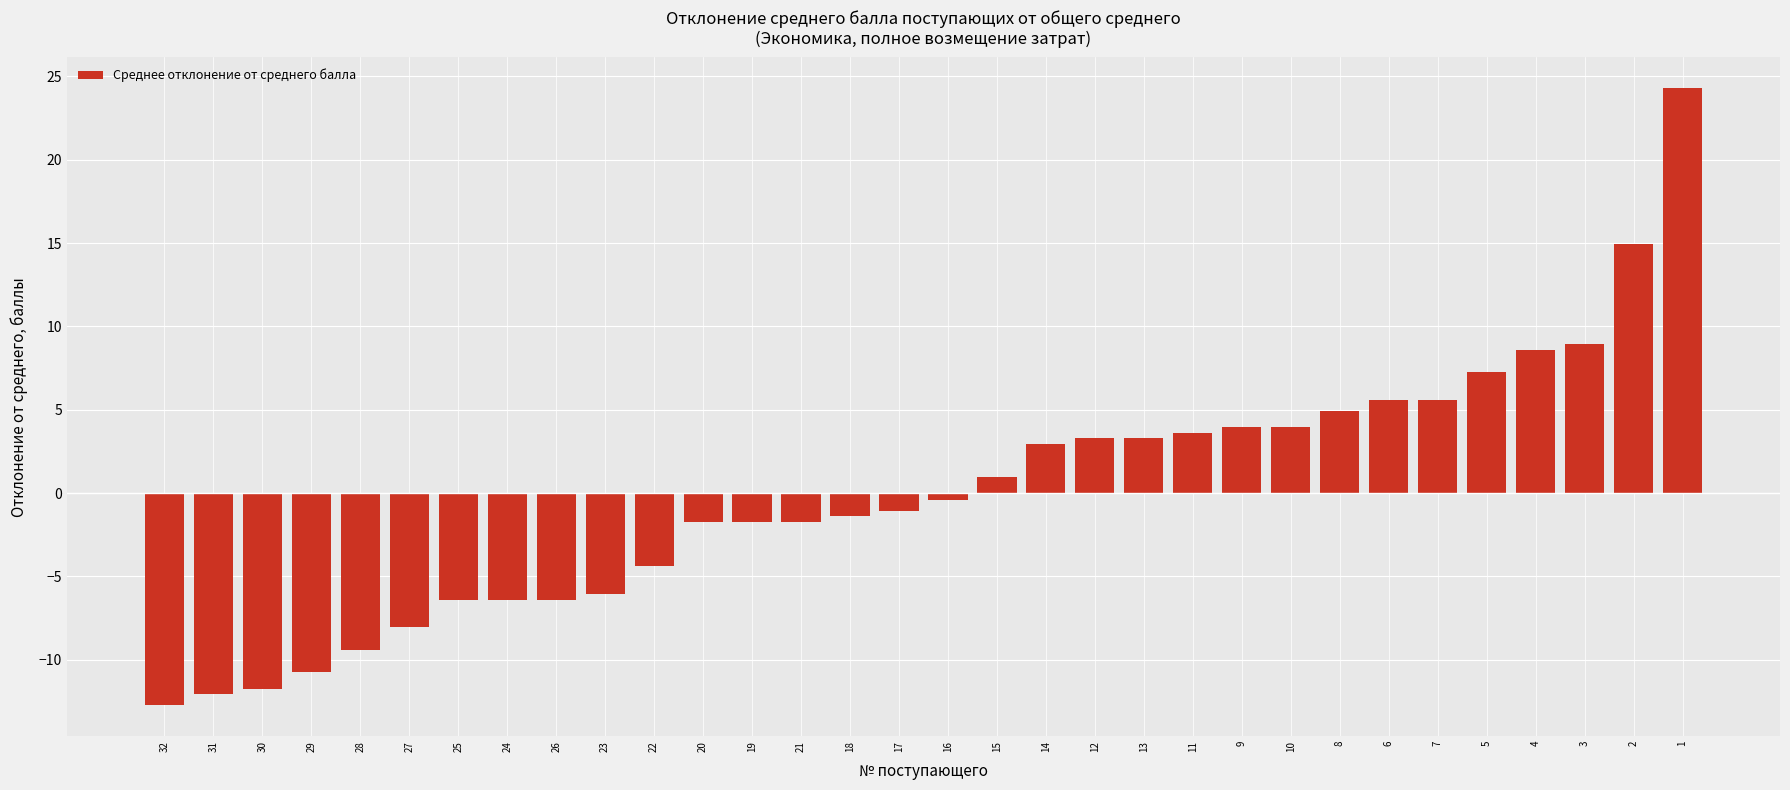

What is the maximum value shown in the chart?

24.3